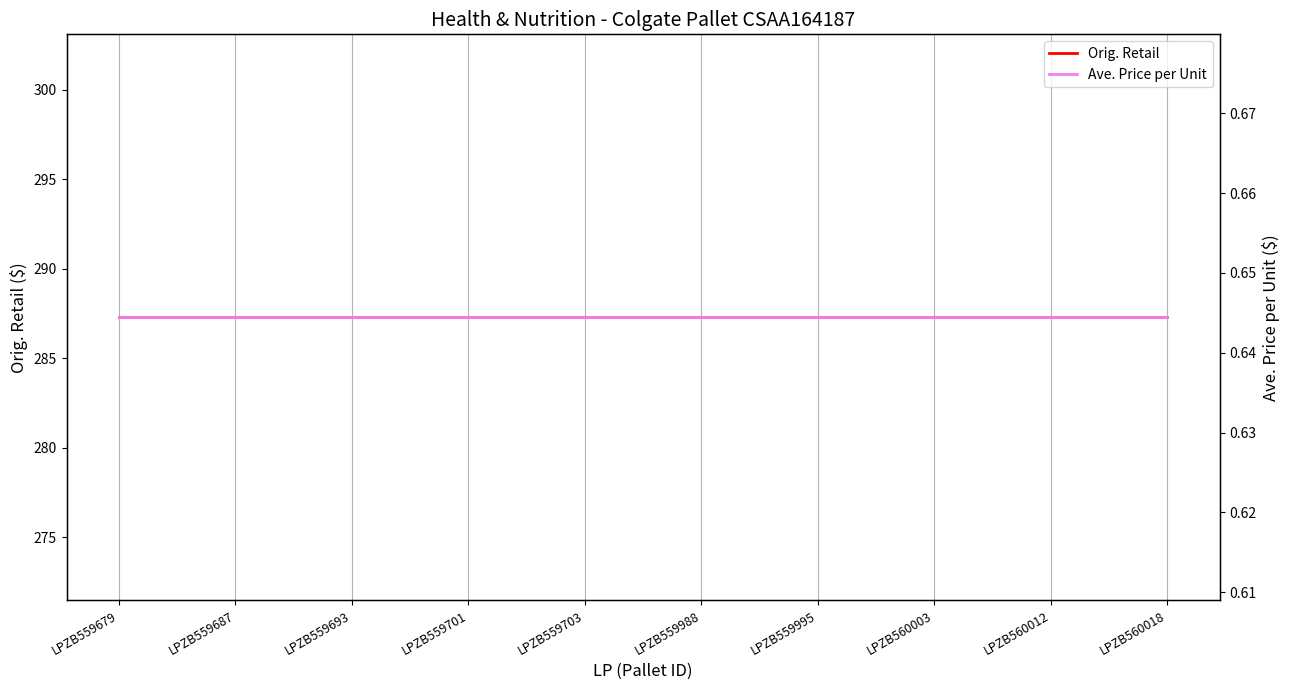

Which category has the lowest value in the Orig. Retail series?

LPZB559679